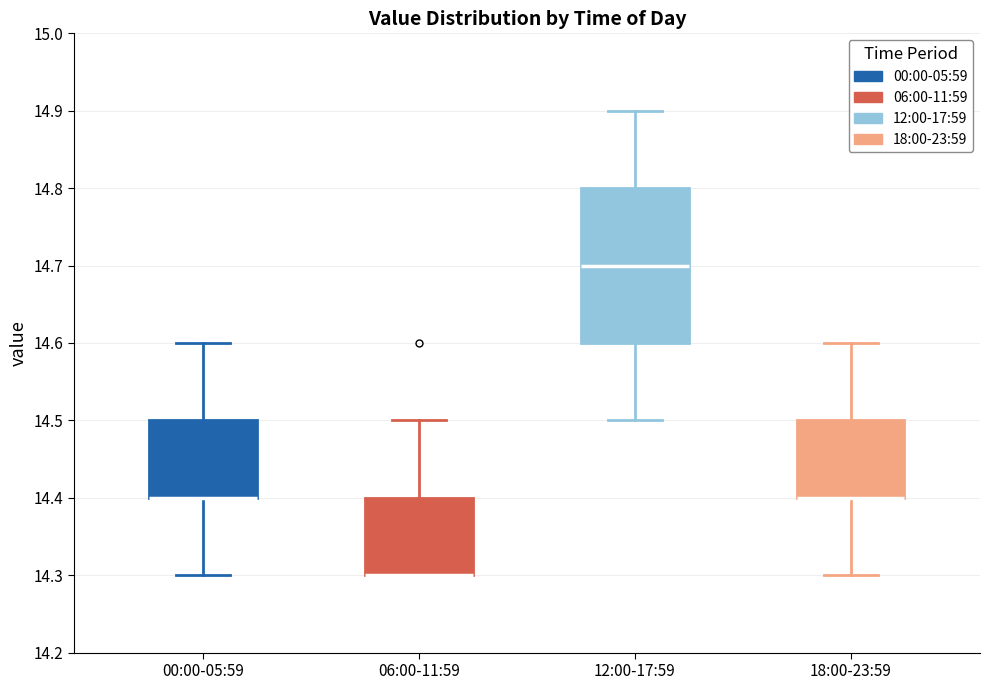

Reading left to right, transcribe this box plot: for each box, give where its median line is, the range the box spans, and where its two whiskers end, as read against the y-axis. The values are not printed on the chart, so give them approximately, as read against the axis.

00:00-05:59: median 14.4 (drawn on the box's lower edge), box 14.4 to 14.5, whiskers 14.3 to 14.6
06:00-11:59: median 14.3 (drawn on the box's lower edge), box 14.3 to 14.4, whiskers 14.3 to 14.5
12:00-17:59: median 14.7, box 14.6 to 14.8, whiskers 14.5 to 14.9
18:00-23:59: median 14.4 (drawn on the box's lower edge), box 14.4 to 14.5, whiskers 14.3 to 14.6